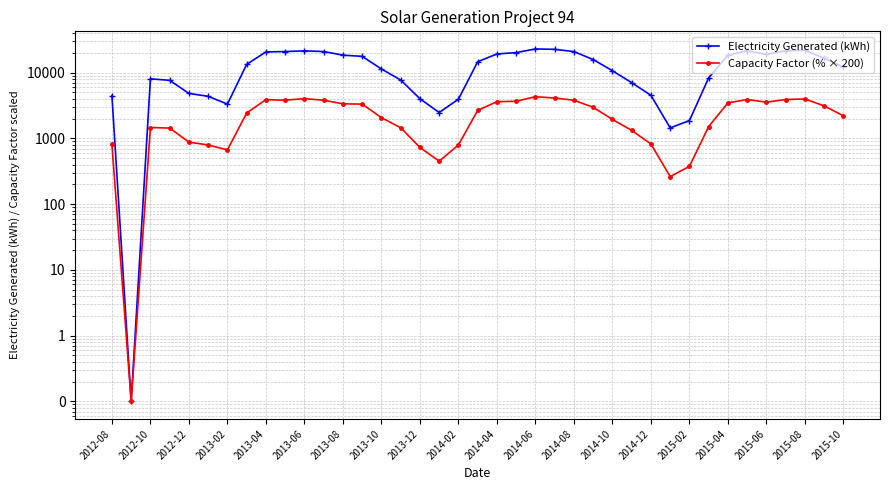

What is the sum of the Electricity Generated (kWh) values at 31 and 36?

30269.7